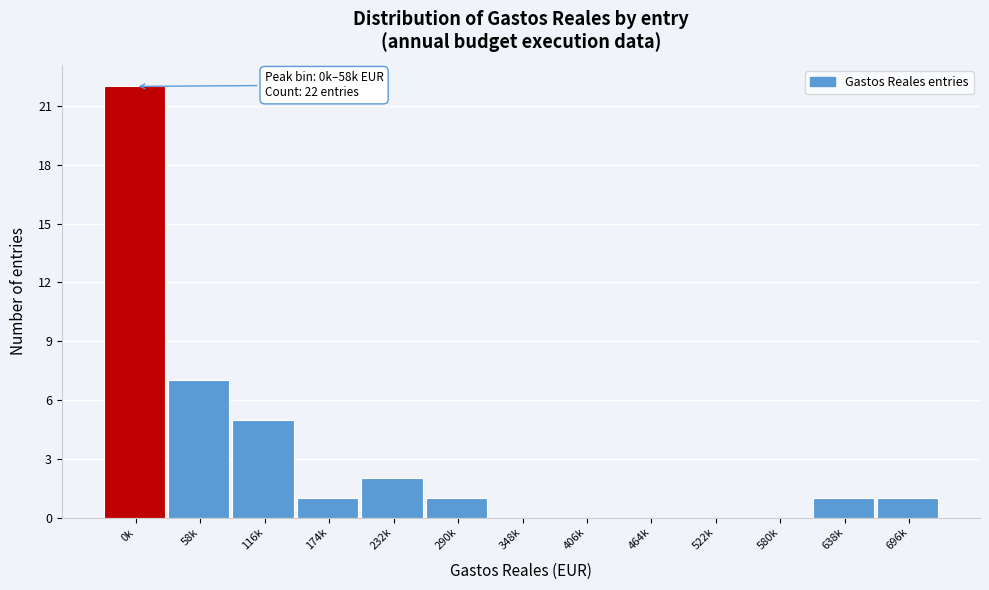

Reading left to right, list all the values displayed in this chart.

0k=22	58k=7	116k=5	174k=1	232k=2	290k=1	348k=0	406k=0	464k=0	522k=0	580k=0	638k=1	696k=1